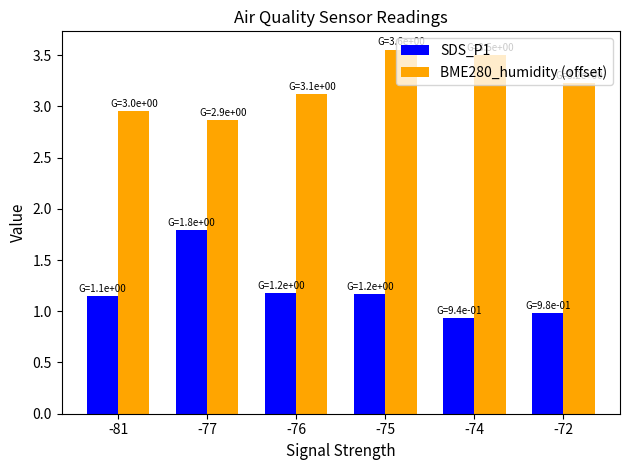

What is the minimum value shown in the chart?

0.9